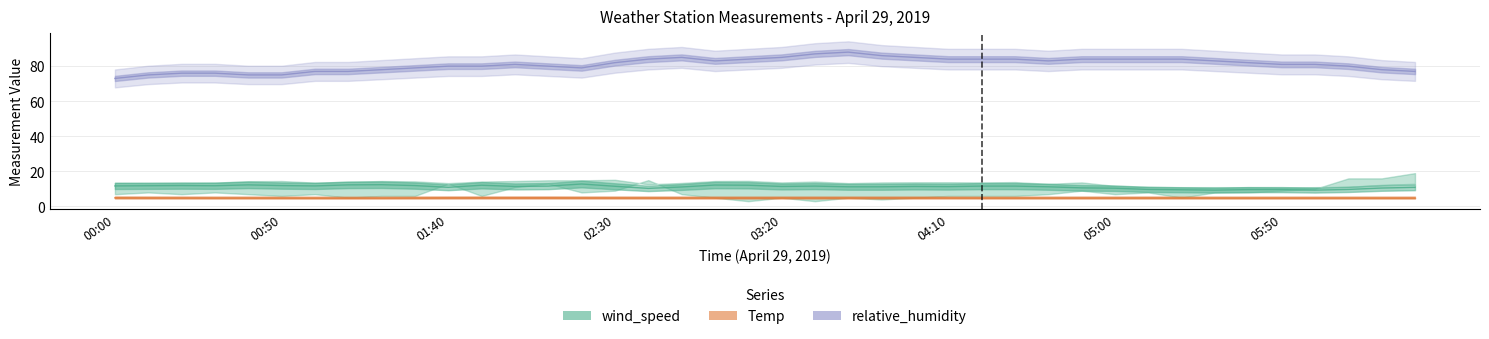

At which category does wind_speed reach its first local valley?

00:30